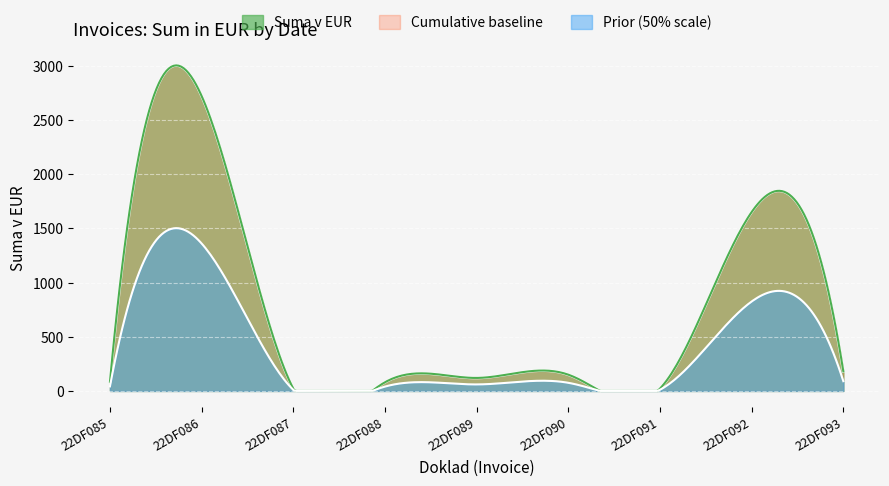

At which label is the value closest to 1370?

22DF092